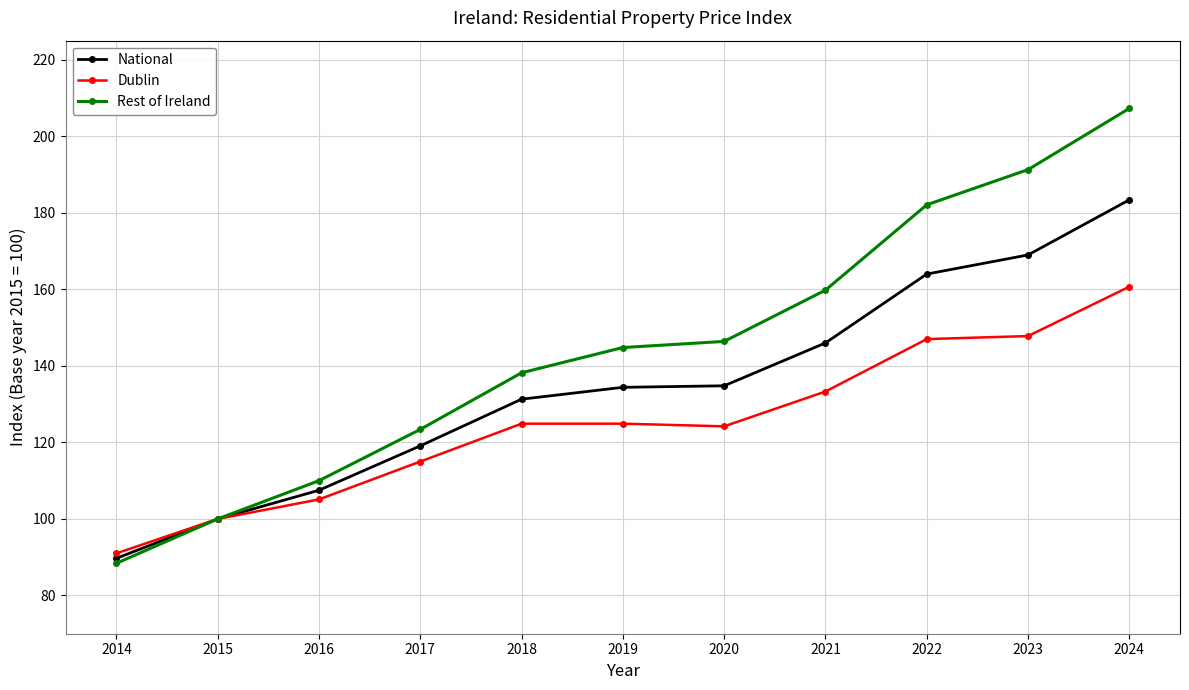

True or false: Rest of Ireland has a value of 89.7 at 2024.

False